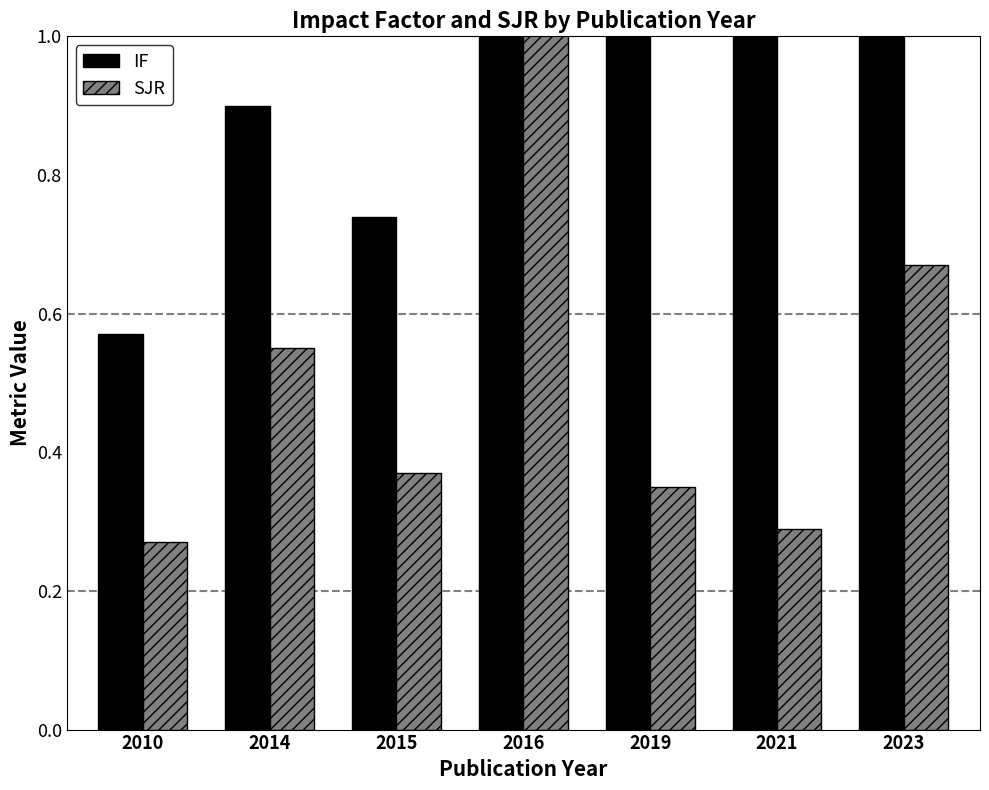

At which category is the sum across all series the highest?

2023